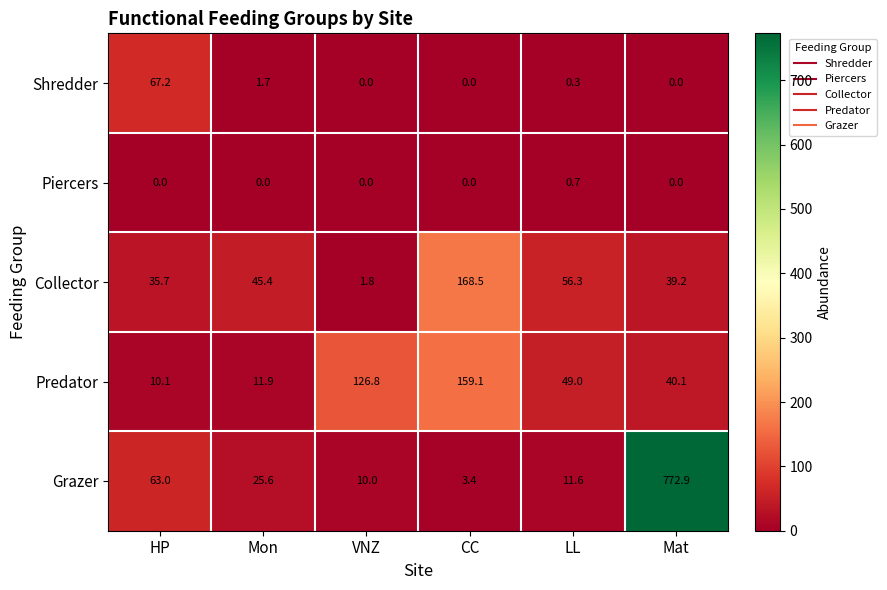

At which category is the sum across all series the highest?

Mat